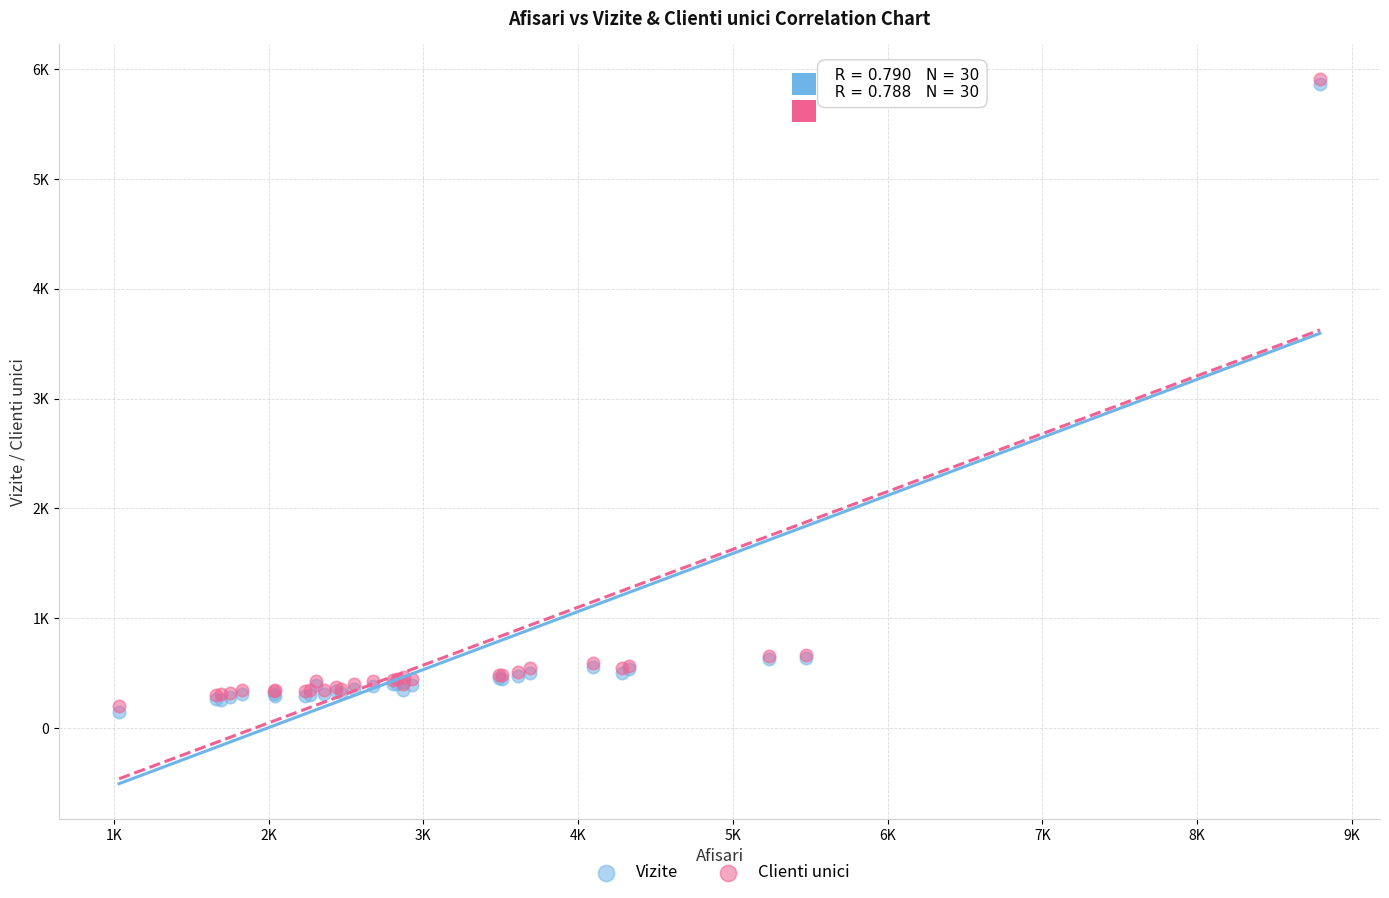

What are all the series names shown in the legend?

Vizite, Clienti unici